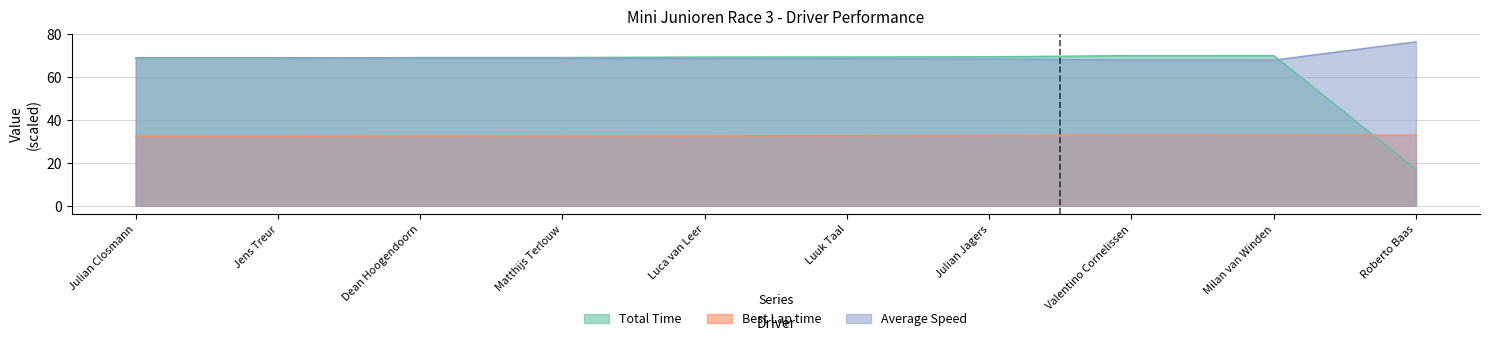

How many interior local peaks does the Best Lap time series have?

2